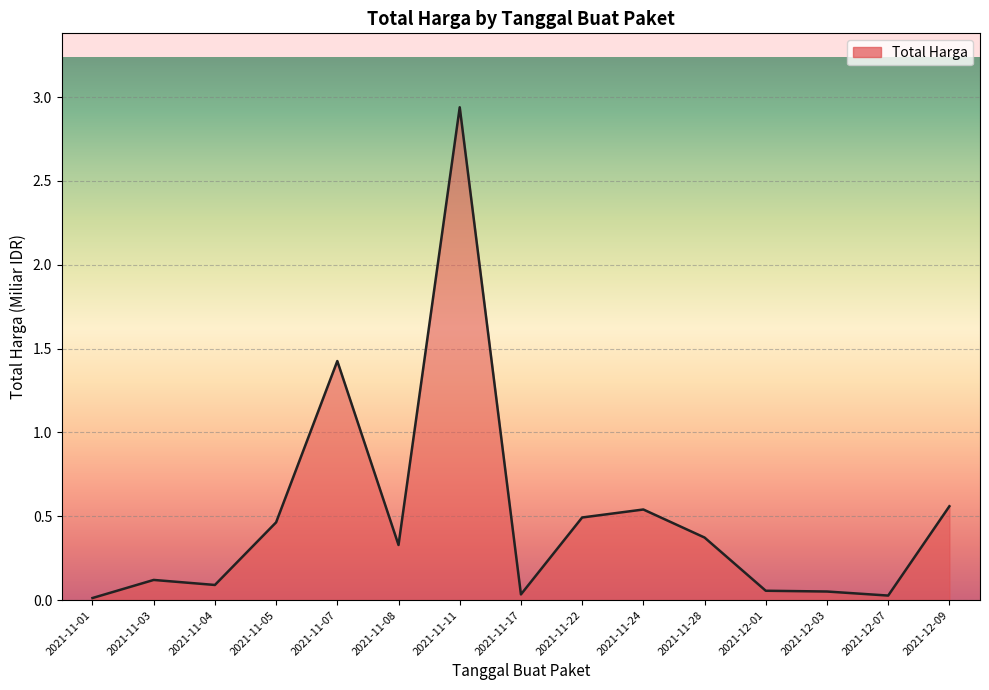

How many series are shown in this chart?

1